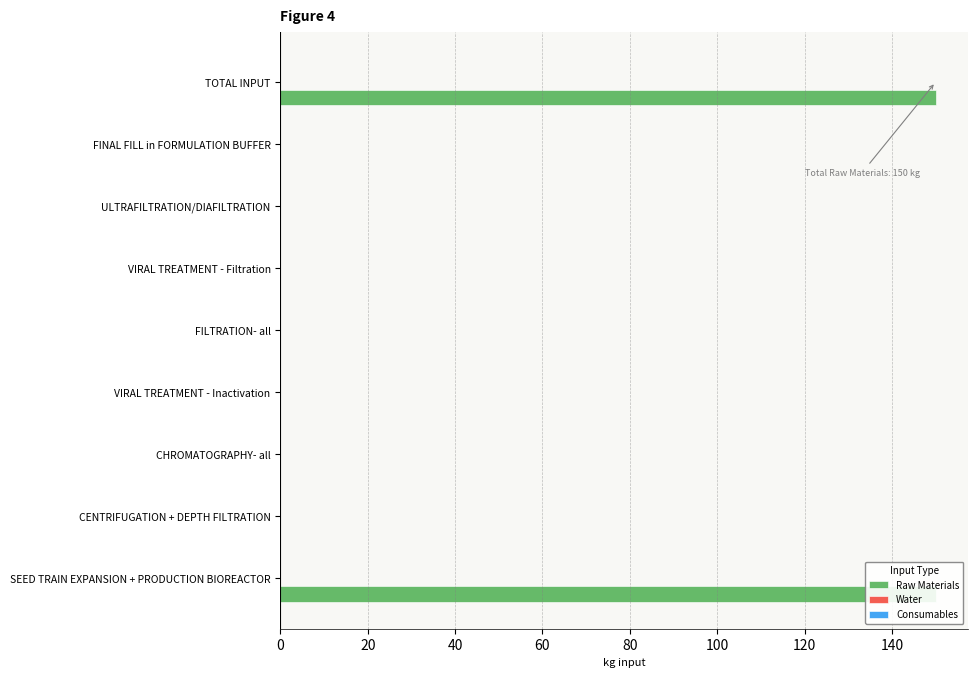

Between 0 and 80, which series saw the biggest shift?

Raw Materials